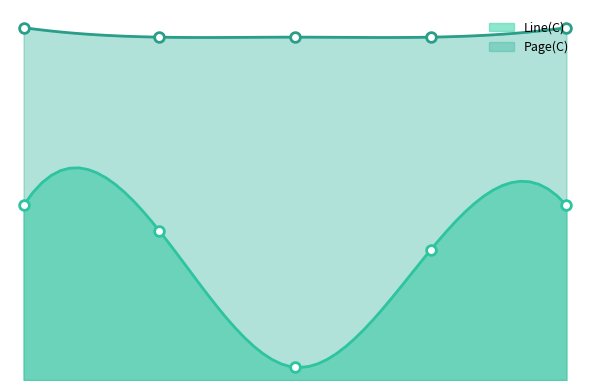

List the series in order of their overall mean, lowest first.

Line(C), Page(C)